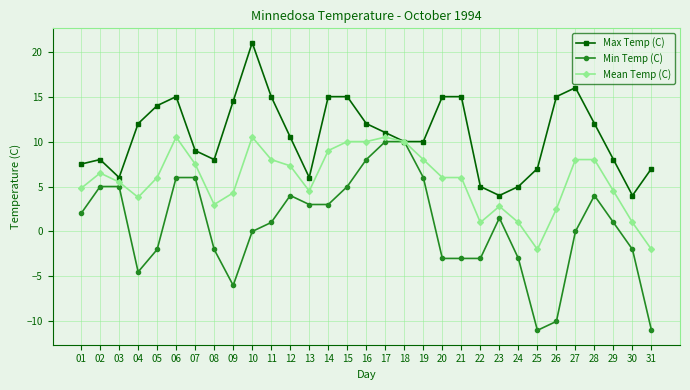

True or false: Min Temp (C) has a value of -2.0 at 08.

True